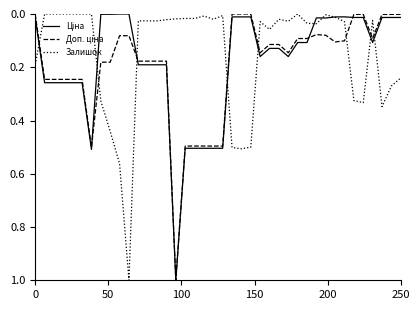

How many lines are shown in the chart?

3